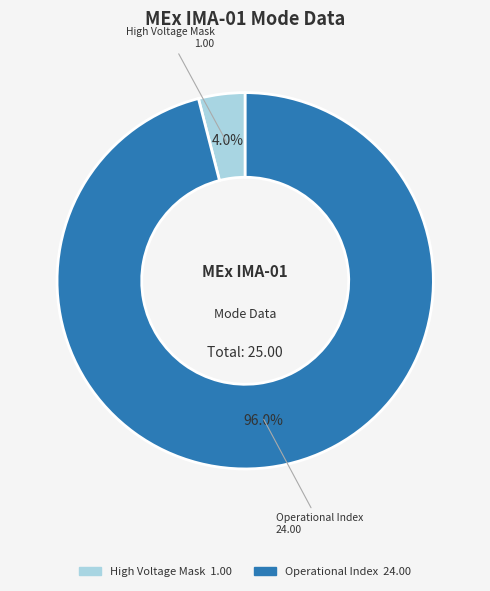

Is there a majority slice in this chart?

Yes